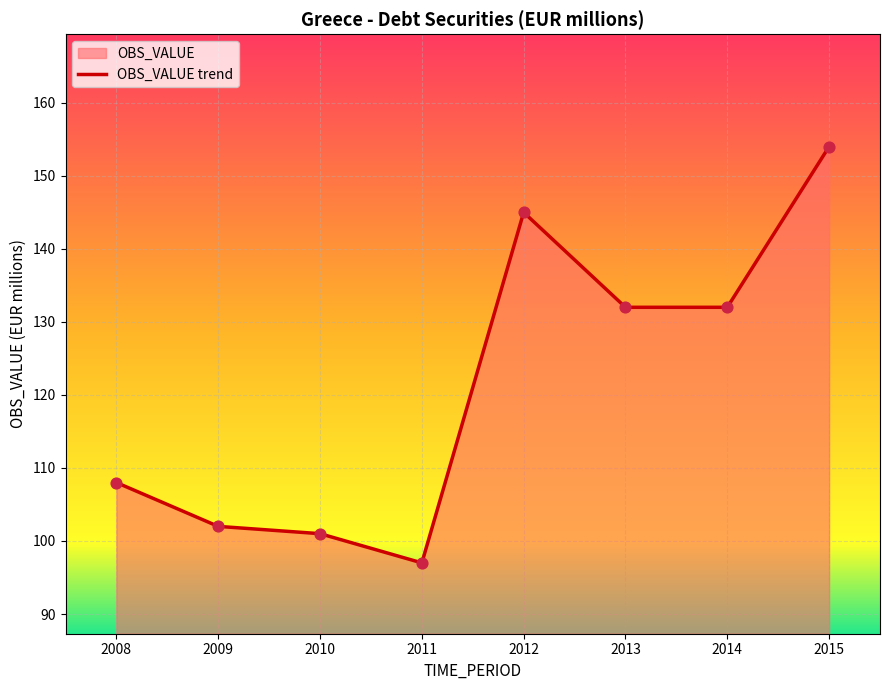

Approximately how many times larger is the value at 2013 compared to 2009?

1.3